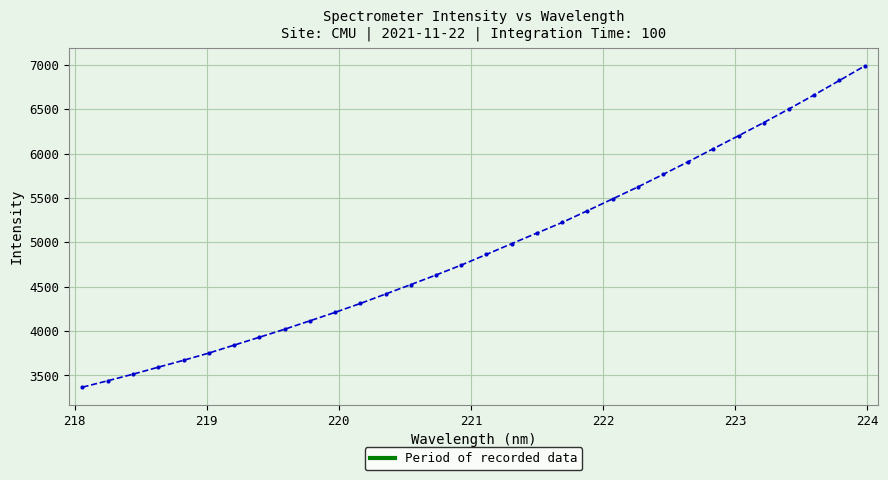

What is the average value?

4936.7